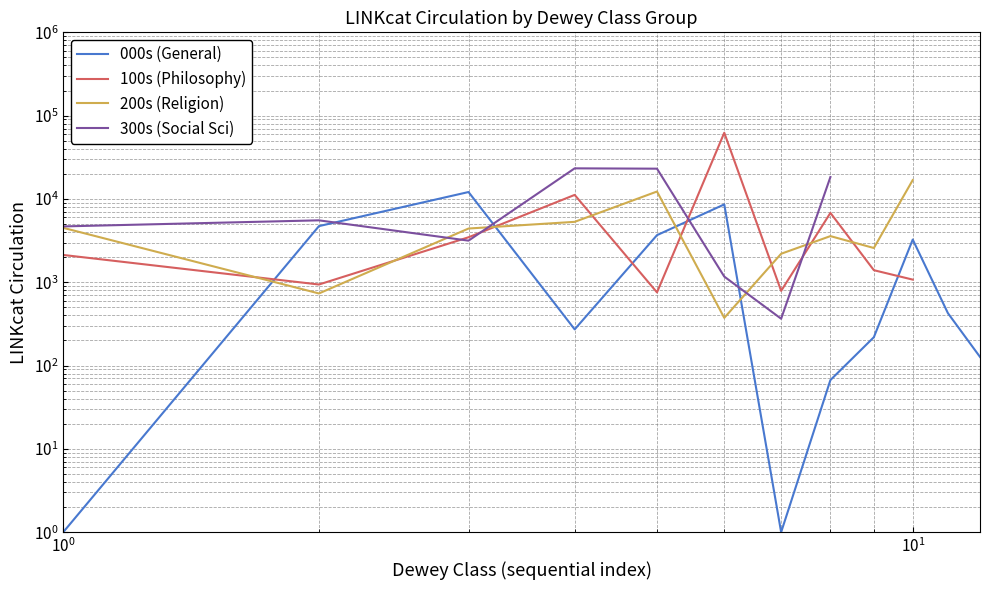

True or false: 300s (Social Sci) has a value of 13452.3 at $\mathdefault{10^{2}}$.

False